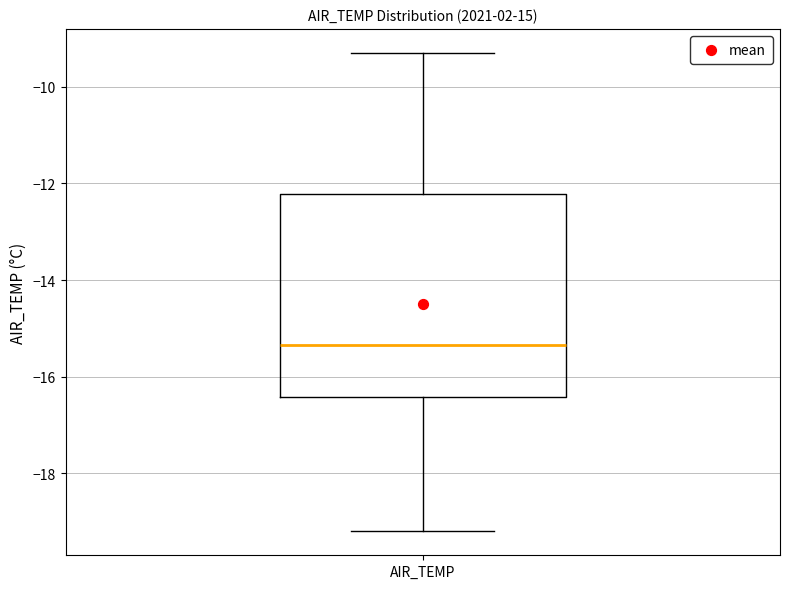

Transcribe this box plot: give where the median line is, the range the box spans, and where the two whiskers end, as read against the y-axis. The values are not printed on the chart, so give them approximately, as read against the axis.

median -15.4, box -16.4 to -12.2, whiskers -19.2 to -9.2